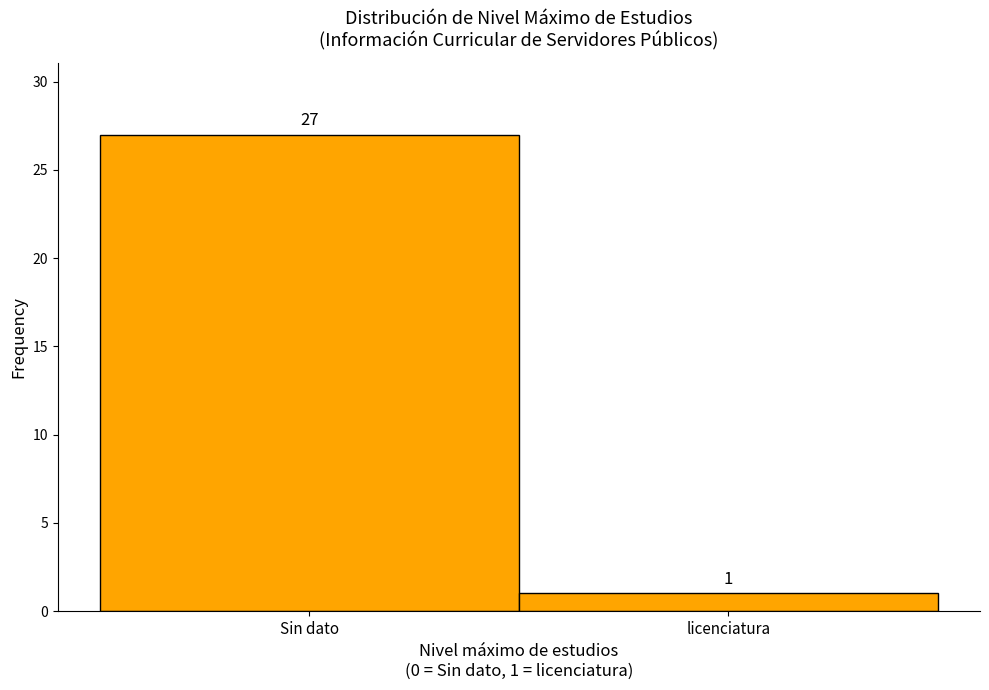

Reading right to left, what are all the values shown in this chart?

1	27